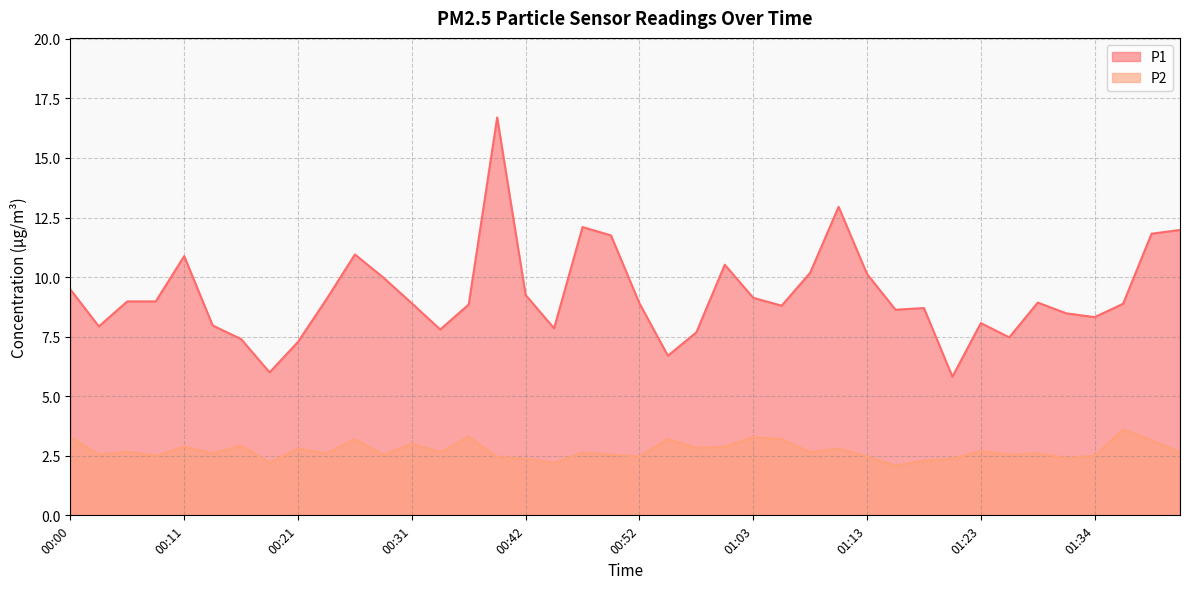

What is the total value across all series at 00:28?

12.5